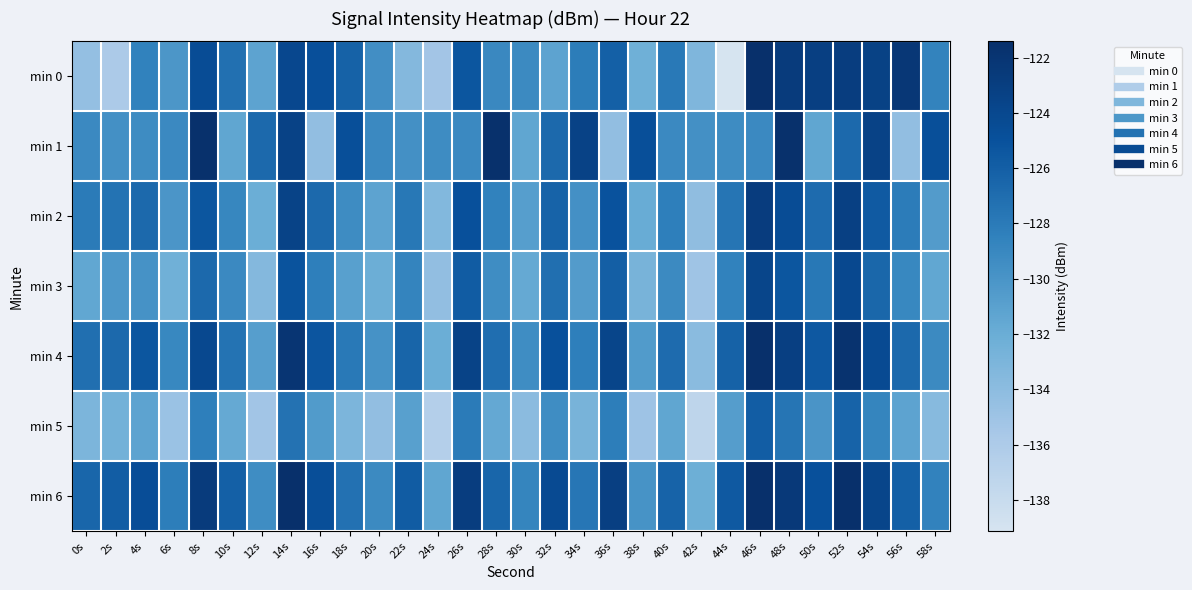

Reading left to right, what are all the values shown in this chart?

min 0: 0s=-134.5	2s=-135.9	4s=-128.5	6s=-130.2	8s=-124.5	10s=-127.3	12s=-131.2	14s=-124.0	16s=-124.8	18s=-126.2	20s=-129.5	22s=-133.5	24s=-135.3	26s=-125.4	28s=-129.1	30s=-129.2	32s=-131.2	34s=-128.2	36s=-126.1	38s=-132.3	40s=-127.9	42s=-133.2	44s=-139.1	46s=-121.4	48s=-122.7	50s=-123.1	52s=-122.9	54s=-123.4	56s=-122.3	58s=-128.7
min 1: 0s=-129.1	2s=-129.7	4s=-129.3	6s=-129.1	8s=-121.6	10s=-131.4	12s=-126.7	14s=-123.5	16s=-134.3	18s=-124.7	20s=-129.1	22s=-129.7	24s=-129.3	26s=-129.1	28s=-121.6	30s=-131.4	32s=-126.7	34s=-123.5	36s=-134.3	38s=-124.7	40s=-129.1	42s=-129.7	44s=-129.3	46s=-129.1	48s=-121.6	50s=-131.4	52s=-126.7	54s=-123.5	56s=-134.3	58s=-124.7
min 2: 0s=-128.0	2s=-127.5	4s=-126.8	6s=-130.1	8s=-125.4	10s=-128.9	12s=-132.0	14s=-123.5	16s=-126.7	18s=-129.3	20s=-131.2	22s=-127.8	24s=-133.4	26s=-124.9	28s=-128.5	30s=-130.8	32s=-126.3	34s=-129.7	36s=-125.1	38s=-131.9	40s=-128.3	42s=-134.2	44s=-127.6	46s=-122.8	48s=-124.5	50s=-126.9	52s=-123.2	54s=-125.7	56s=-128.1	58s=-130.6
min 3: 0s=-131.5	2s=-130.2	4s=-129.8	6s=-132.4	8s=-126.7	10s=-129.1	12s=-133.5	14s=-125.2	16s=-128.3	18s=-130.9	20s=-132.1	22s=-128.7	24s=-134.3	26s=-125.8	28s=-129.4	30s=-131.7	32s=-127.2	34s=-130.6	36s=-126.0	38s=-132.8	40s=-129.2	42s=-135.1	44s=-128.5	46s=-123.7	48s=-125.4	50s=-127.8	52s=-124.1	54s=-126.6	56s=-129.0	58s=-131.5
min 4: 0s=-127.2	2s=-126.8	4s=-125.4	6s=-129.0	8s=-124.1	10s=-127.5	12s=-130.8	14s=-122.1	16s=-125.3	18s=-127.9	20s=-129.8	22s=-126.4	24s=-132.0	26s=-123.5	28s=-127.1	30s=-129.4	32s=-124.9	34s=-128.3	36s=-123.7	38s=-130.5	40s=-126.9	42s=-133.8	44s=-126.2	46s=-121.4	48s=-123.1	50s=-125.5	52s=-121.8	54s=-124.3	56s=-126.7	58s=-129.2
min 5: 0s=-133.1	2s=-132.5	4s=-131.2	6s=-134.8	8s=-128.3	10s=-131.7	12s=-135.2	14s=-127.4	16s=-130.5	18s=-133.1	20s=-134.3	22s=-130.9	24s=-136.5	26s=-128.0	28s=-131.6	30s=-133.9	32s=-129.4	34s=-132.8	36s=-128.2	38s=-135.0	40s=-131.4	42s=-137.3	44s=-130.7	46s=-125.9	48s=-127.6	50s=-130.0	52s=-126.3	54s=-128.8	56s=-131.2	58s=-133.7
min 6: 0s=-126.5	2s=-125.9	4s=-124.6	6s=-128.2	8s=-122.7	10s=-126.1	12s=-129.4	14s=-121.5	16s=-124.7	18s=-127.3	20s=-129.2	22s=-125.8	24s=-131.4	26s=-122.9	28s=-126.5	30s=-128.8	32s=-124.3	34s=-127.7	36s=-123.1	38s=-129.9	40s=-126.3	42s=-132.2	44s=-125.6	46s=-120.8	48s=-122.5	50s=-124.9	52s=-121.2	54s=-123.7	56s=-126.1	58s=-128.6